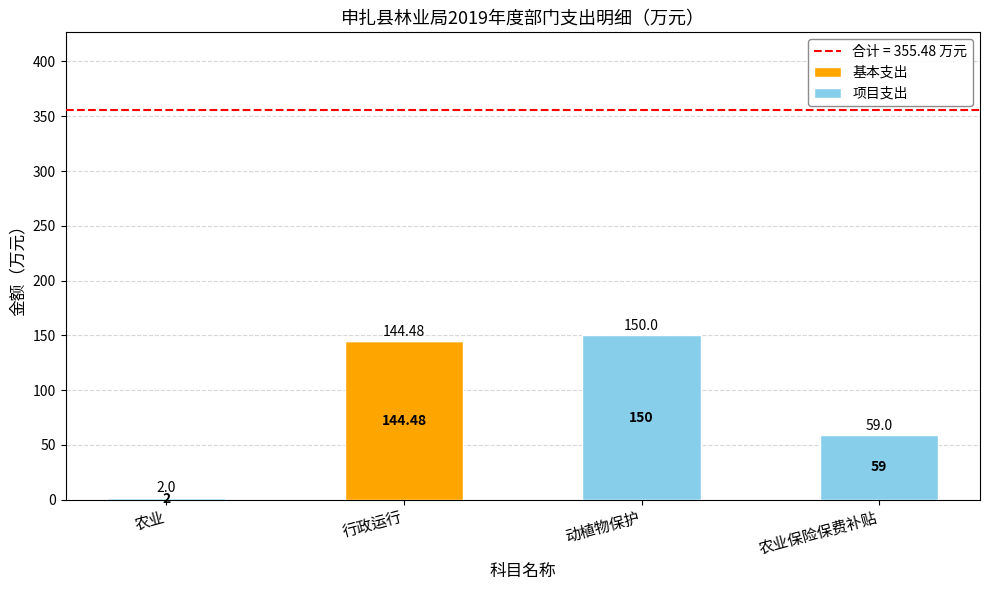

Which series has the largest total across all categories?

项目支出